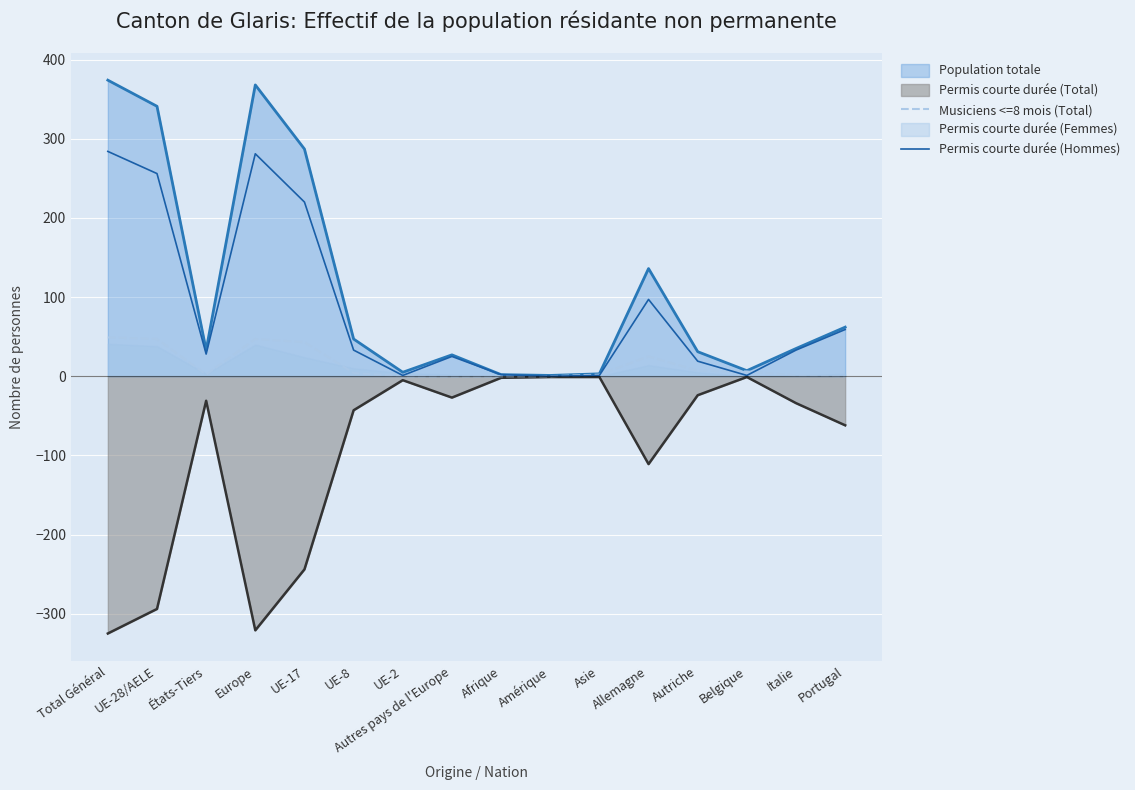

The Permis courte durée (Total) series shows -414 at UE-17. True or false?

False